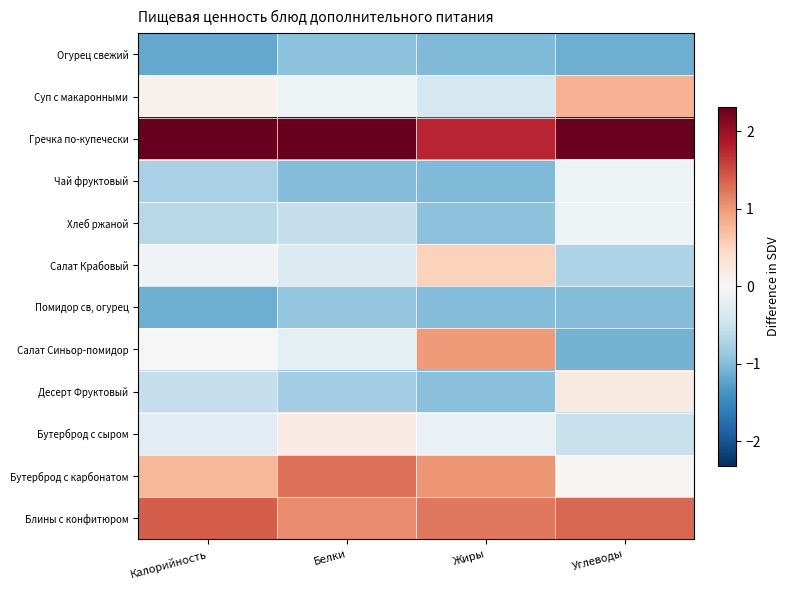

Which series has the widest spread of values?

Салат Синьор-помидор